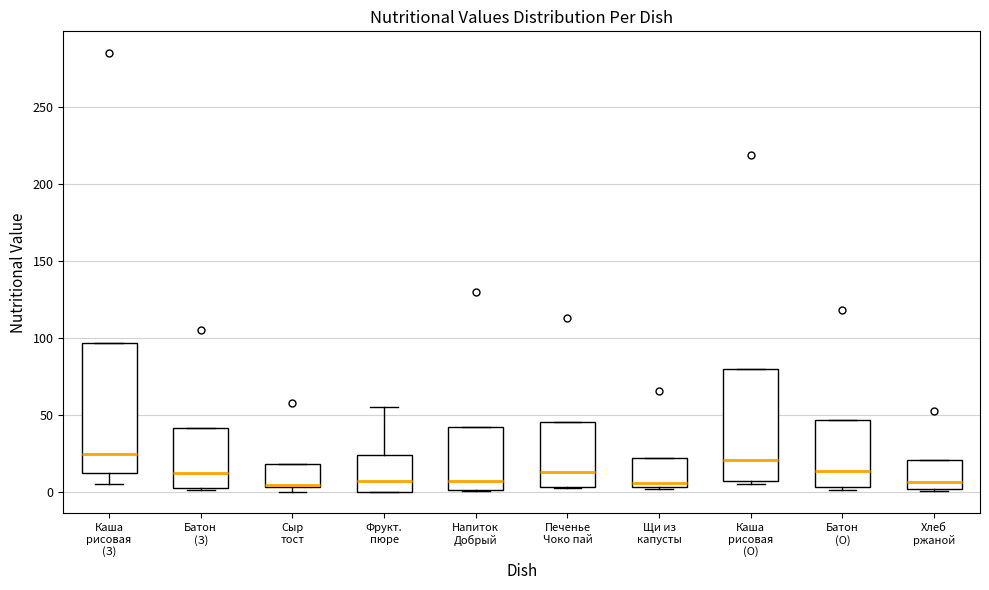

Reading left to right, read every box against the y-axis: the position of its median line, the range the box covers, and the ends of its whiskers. The values are not printed on the chart, so give them approximately, as read against the axis.

Каша рисовая (З): median 25, box 10 to 95, whiskers 5 to 95
Батон (З): median 10, box 5 to 40, whiskers 0 to 40
Сыр тост: median 5 (drawn on the box's lower edge), box 5 to 20, whiskers 0 to 20
Фрукт. пюре: median 5, box 0 to 25, whiskers 0 to 55
Напиток Добрый: median 5, box 0 to 40, whiskers 0 to 40
Печенье Чоко пай: median 15, box 5 to 45, whiskers 0 to 45
Щи из капусты: median 5 (just above the box's lower edge), box 5 to 20, whiskers 0 to 20
Каша рисовая (О): median 20, box 5 to 80, whiskers 5 (just below the box's lower edge) to 80
Батон (О): median 15, box 5 to 45, whiskers 0 to 45
Хлеб ржаной: median 5, box 0 to 20, whiskers 0 to 20